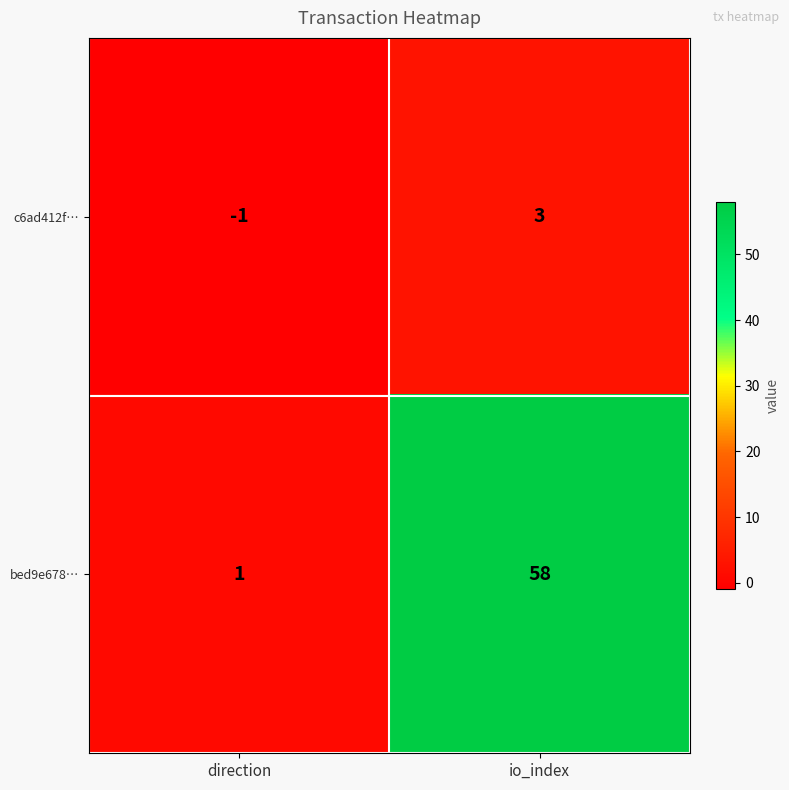

What is the approximate value of c6ad412f… at io_index?

3